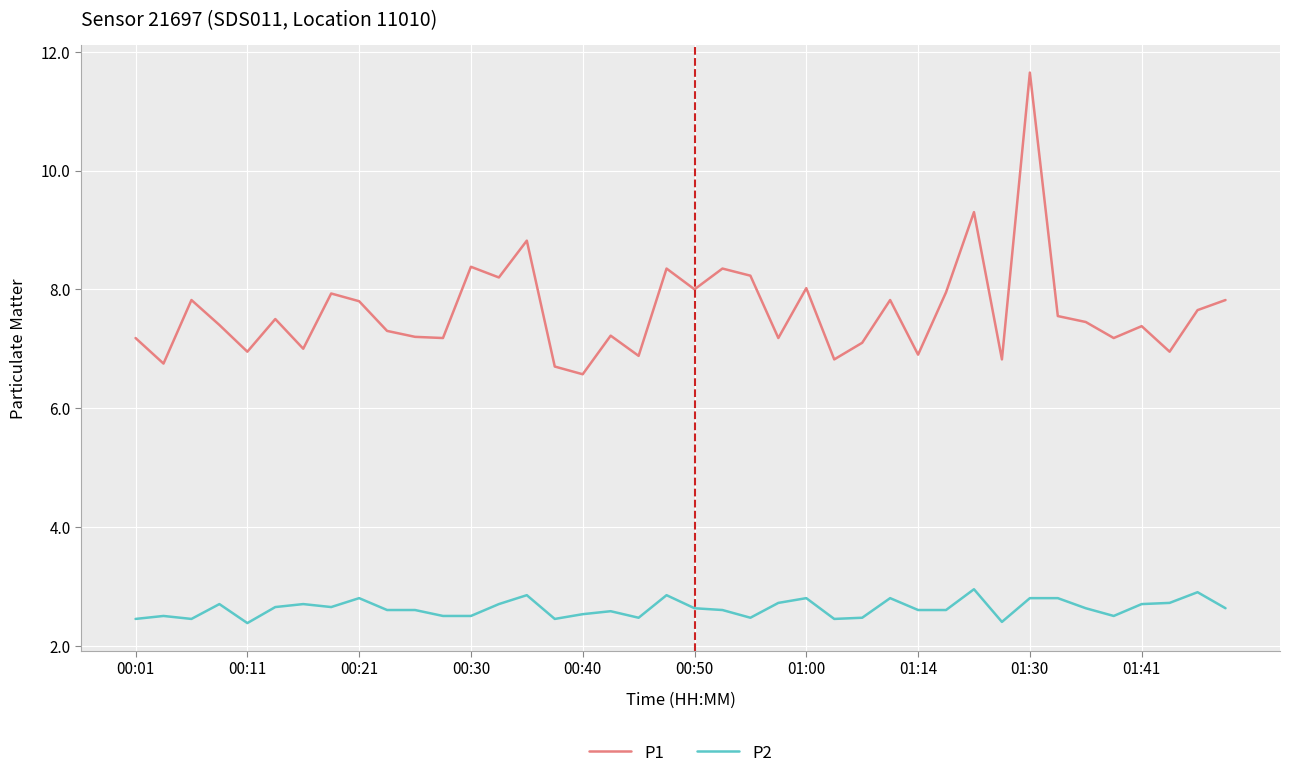

What is the difference between the maximum and minimum values in the P1 series?

5.1